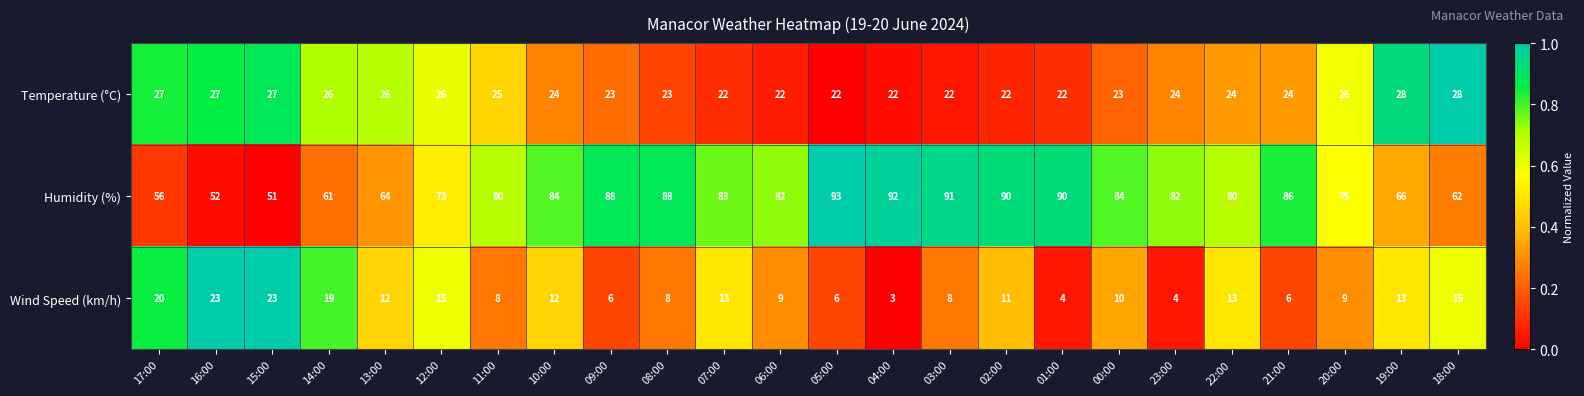

What is the sum of all Temperature (°C) values?

585